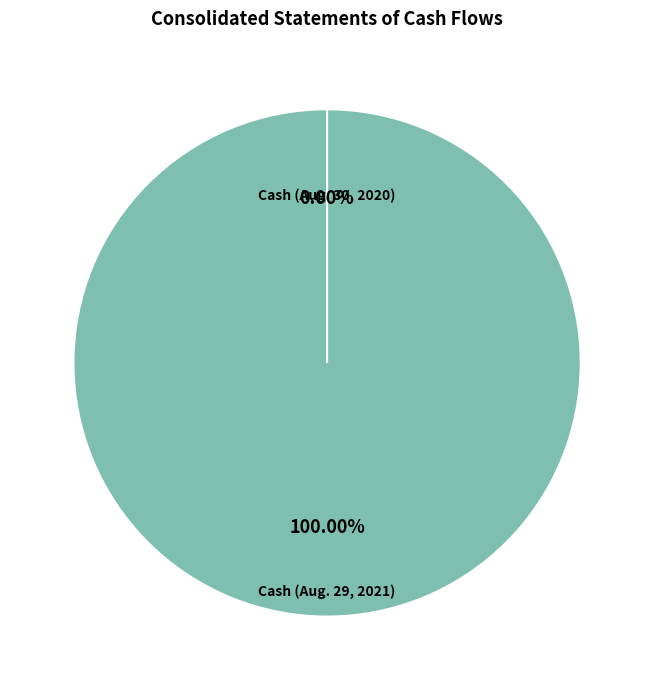

What is the largest slice in the pie chart?

Cash and cash equivalents - held-for-sale (Aug. 29, 2021)